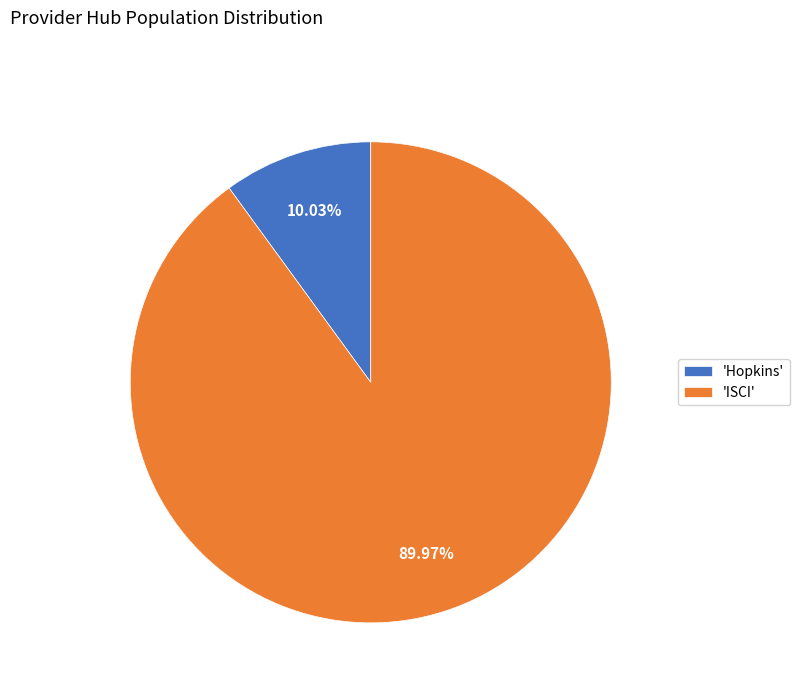

Which slice is the smallest?

'Hopkins'